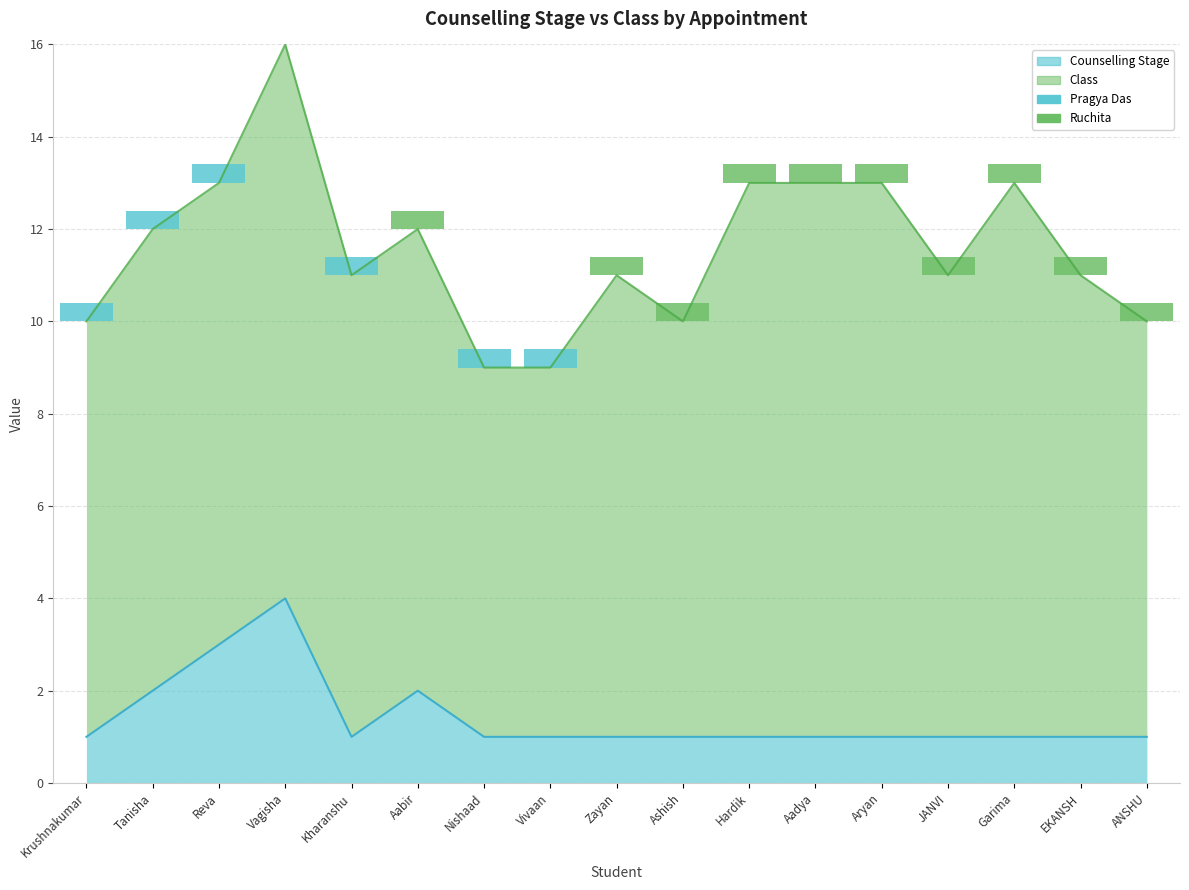

List the labels in order of value, smallest first.

Krushnakumar, Kharanshu, Nishaad, Vivaan, Zayan, Ashish, Hardik, Aadya, Aryan, JANVI, Garima, EKANSH, ANSHU, Tanisha, Aabir, Reva, Vagisha